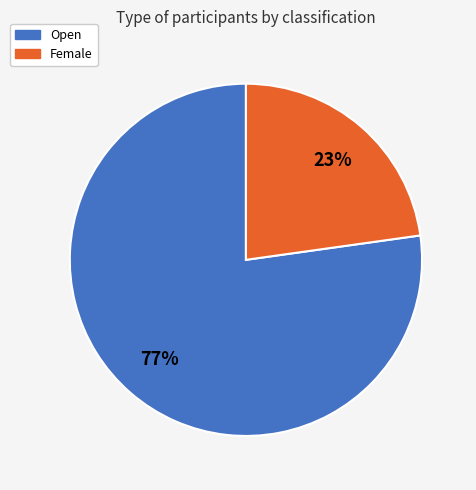

Which category has the biggest portion of the pie?

Open